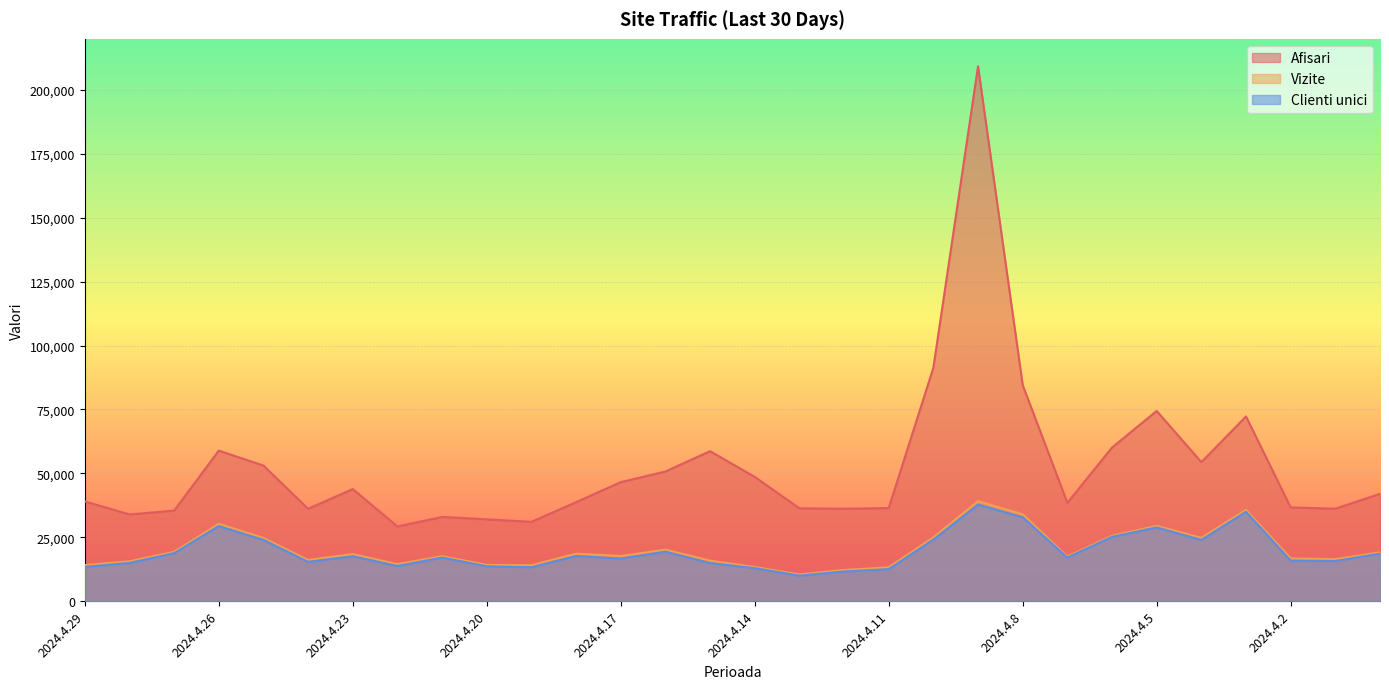

True or false: Afisari and Clienti unici cross at least once.

False